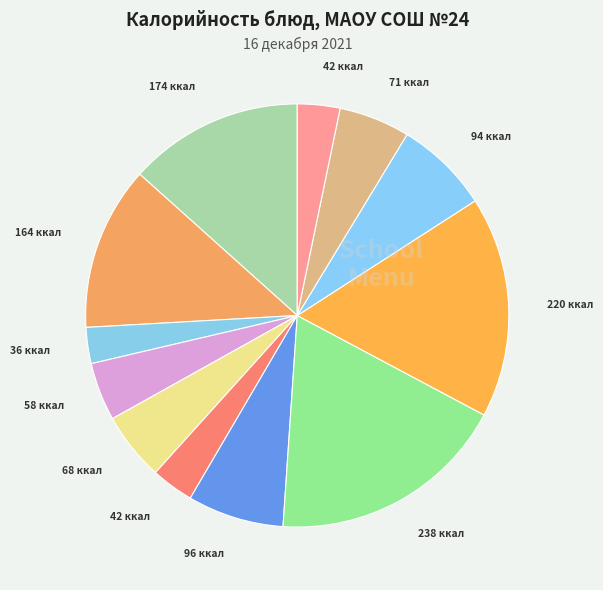

What is the smallest slice in the pie chart?

Сыр